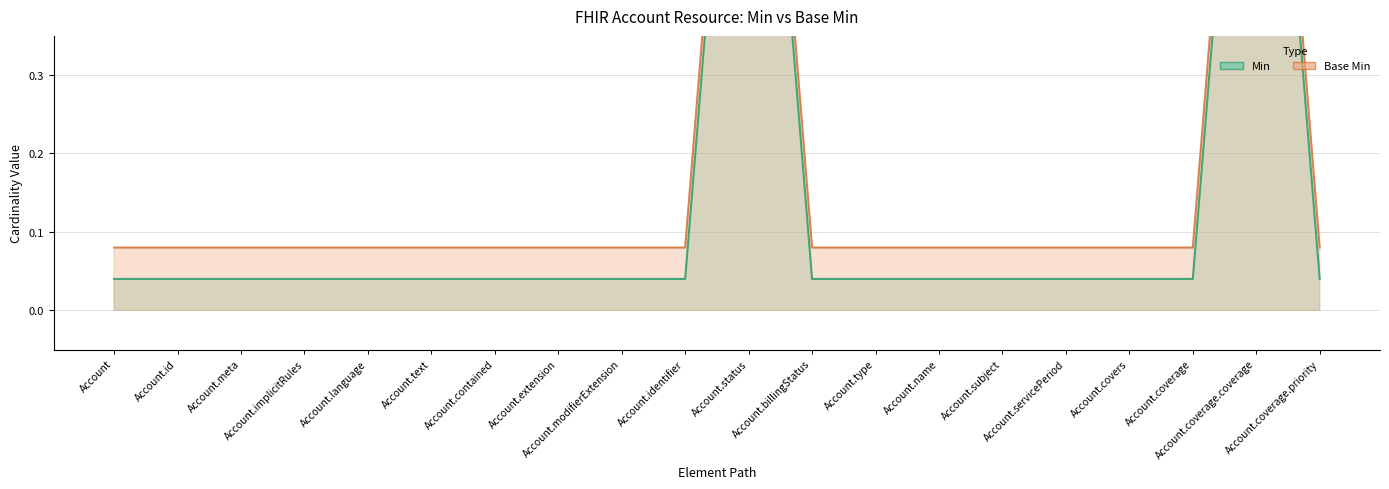

Is the value of Base Min at Account.contained greater than the value of Min at Account.subject?

Yes